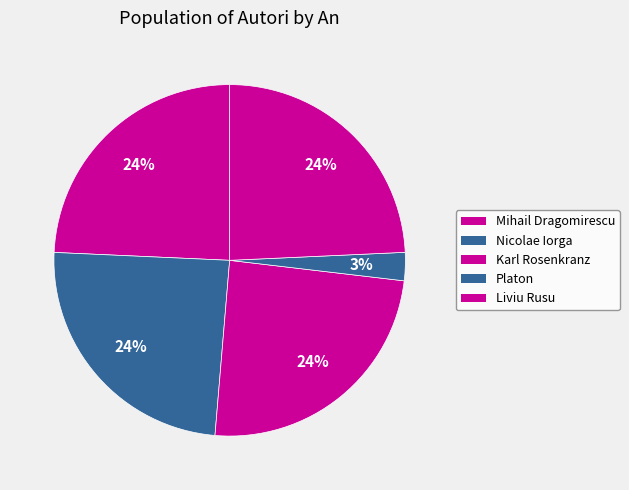

How many segments does this pie chart have?

5